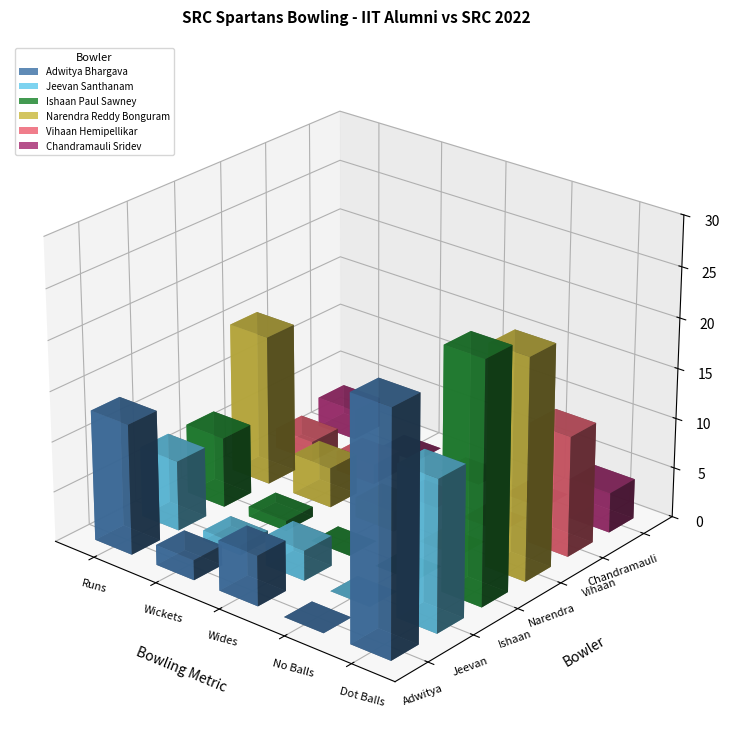

Reading right to left, list all the values displayed in this chart.

Adwitya Bhargava: 24	0	5	2	13
Jeevan Santhanam: 15	0	3	1	7
Ishaan Paul Sawney: 24	0	0	1	7
Narendra Reddy Bonguram: 22	0	2	4	15
Vihaan Hemipellikar: 12	0	0	2	2
Chandramauli Sridev: 4	0	0	0	3